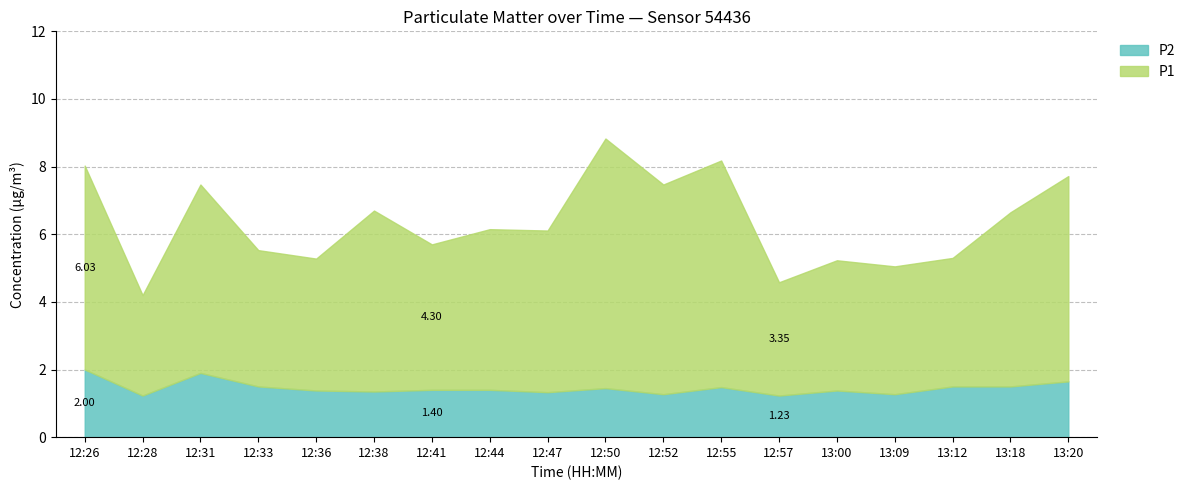

What is the difference between the maximum and minimum values in the P2 series?

0.8